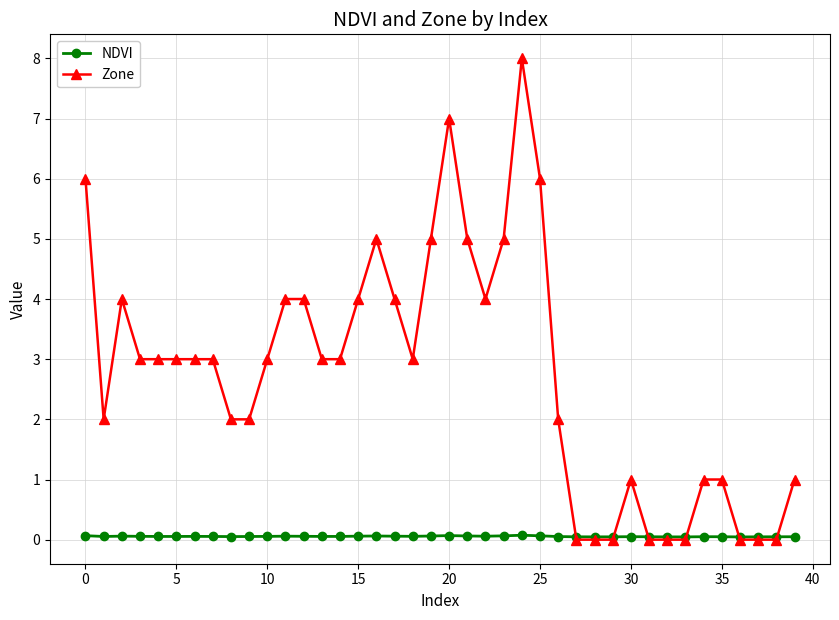

Does the chart display data point markers on the line(s)?

Yes